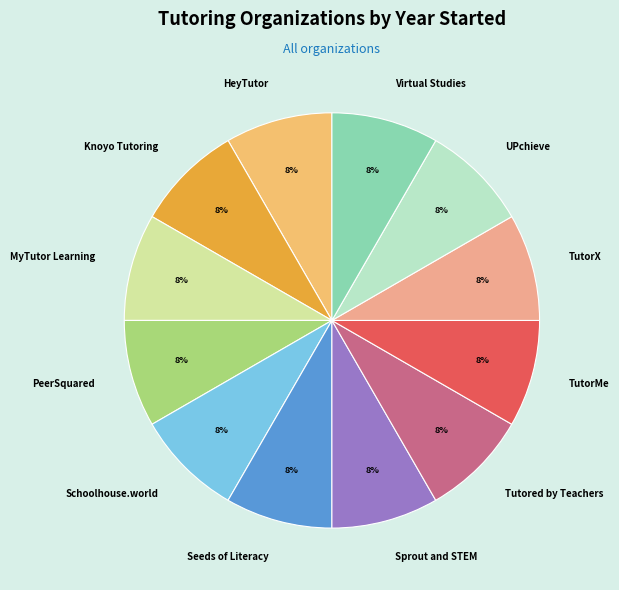

Does Sprout and STEM account for over 50% of the chart?

No